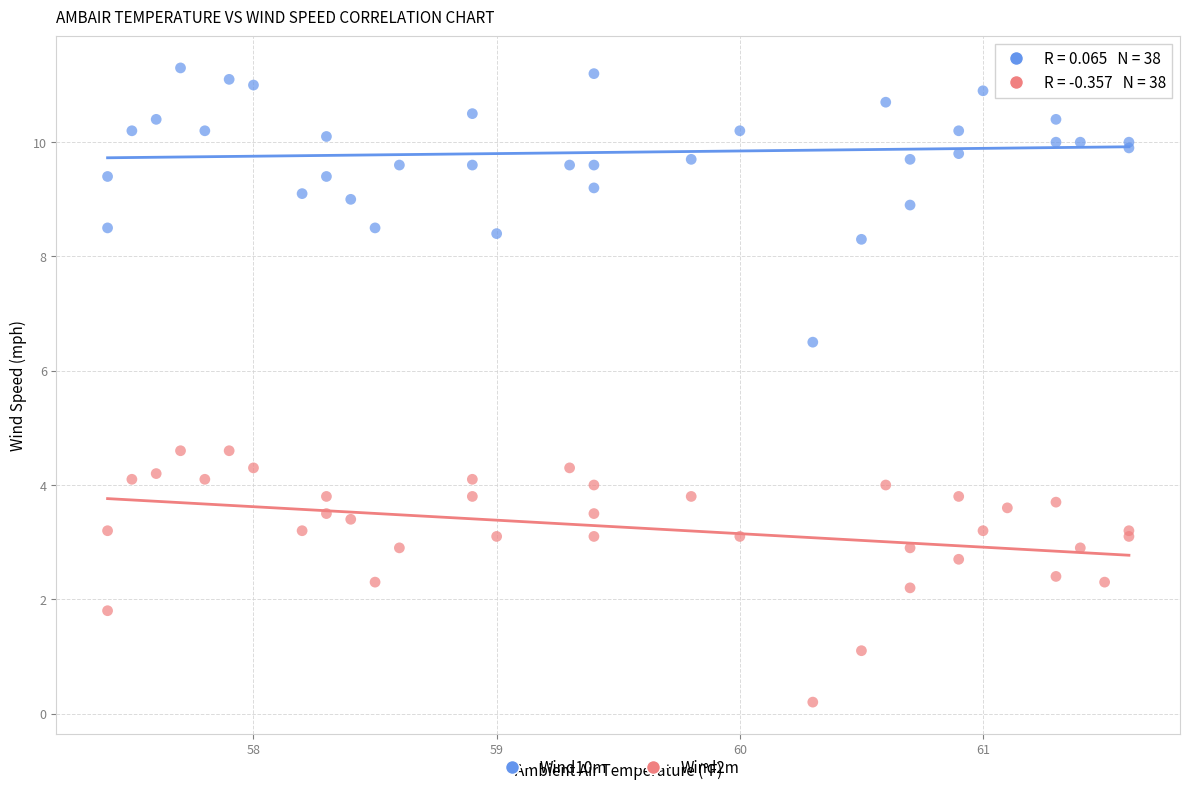

Which series contains the highest Y value?

Wind10m